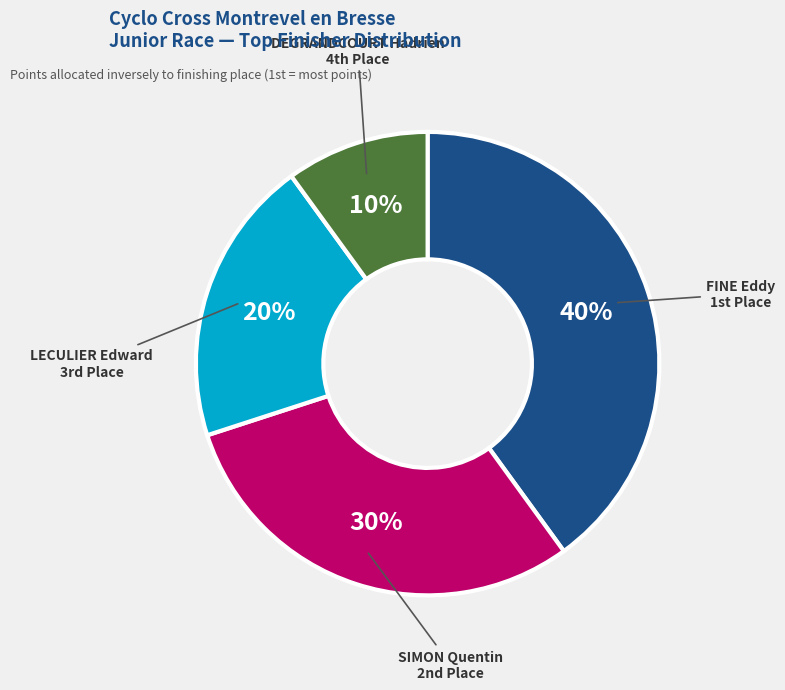

To the nearest percent, what is the difference between the largest and smallest slice percentages?

30%